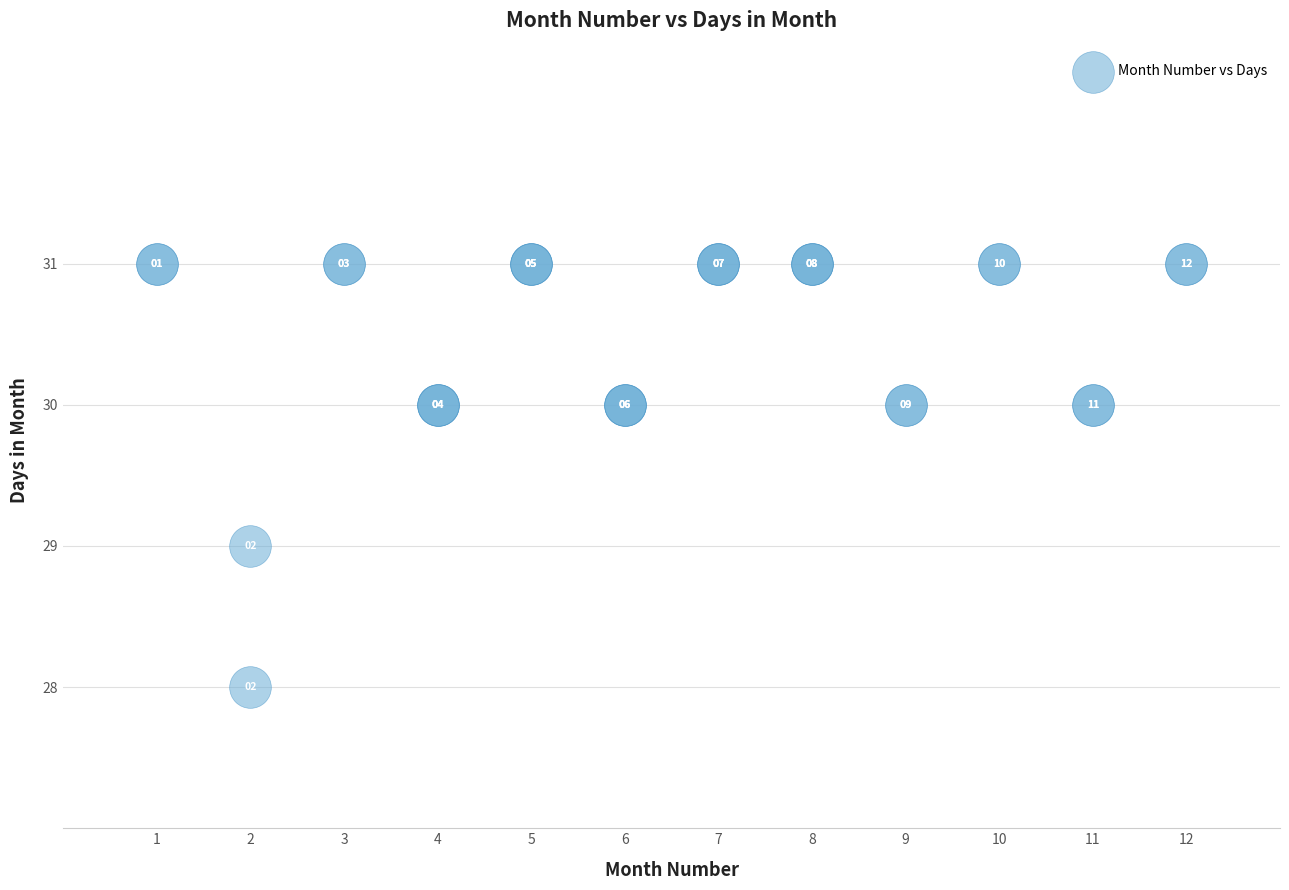

What Y value in the scatter plot is closest to 29?

29